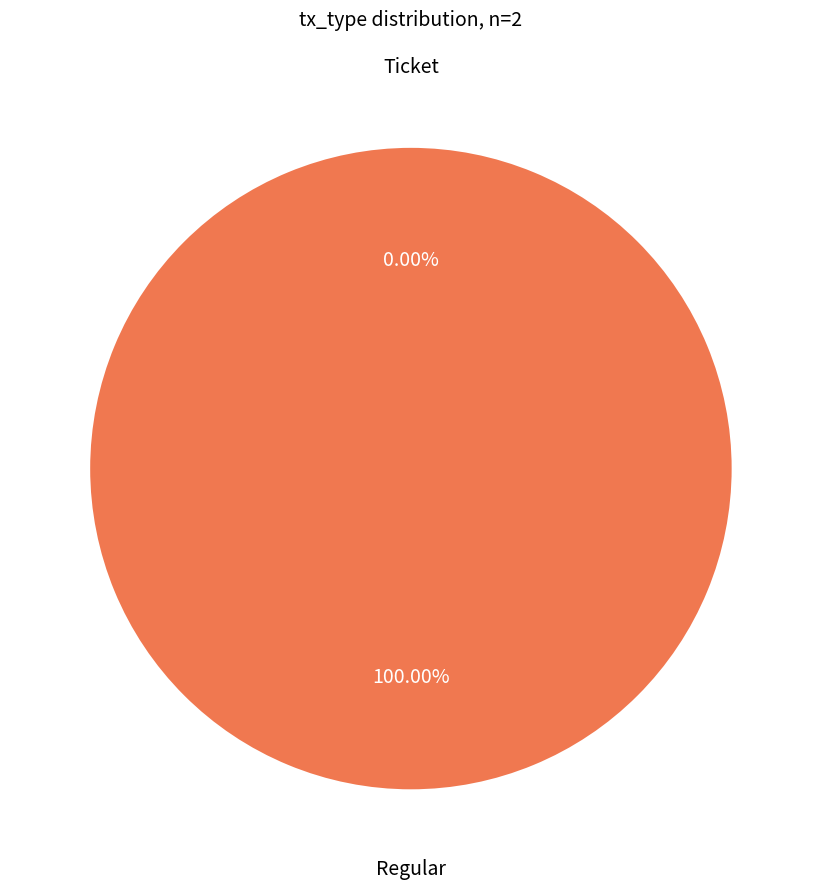

How many slices are in this pie chart?

2